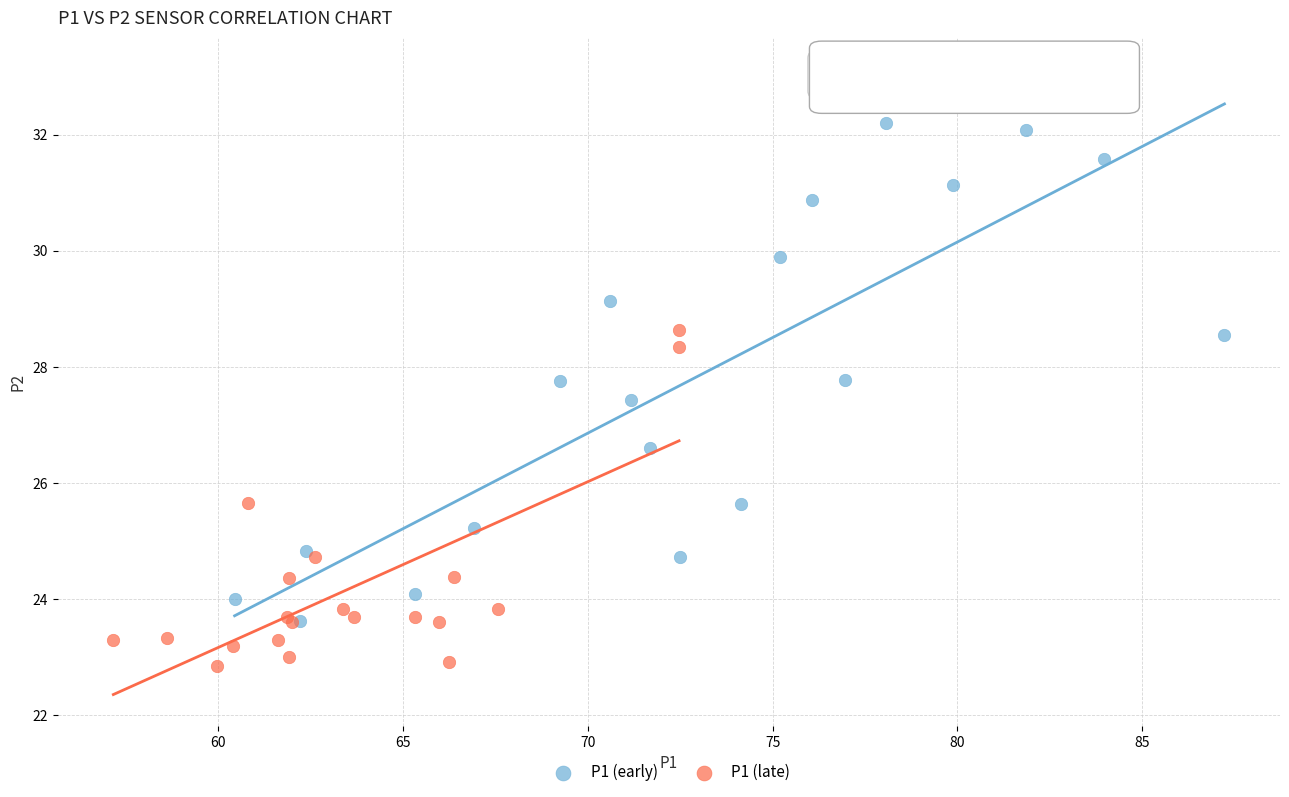

Which series has the largest Y range (max minus min)?

P1 (early)